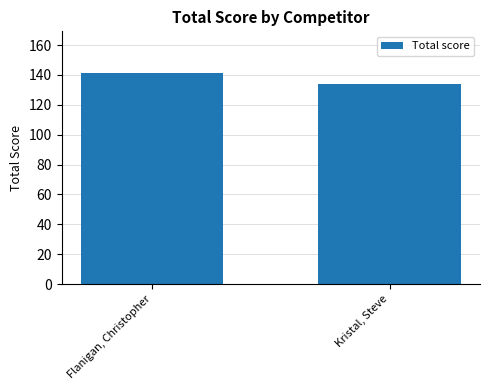

What is the greatest value displayed?

141